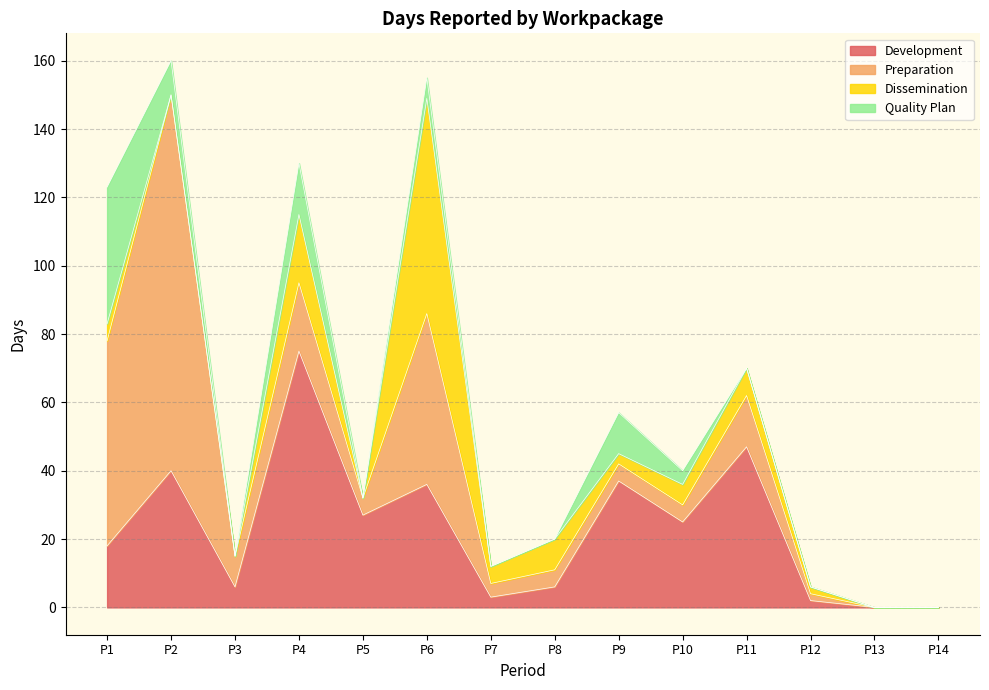

Is the value of Preparation at P6 greater than the value of Quality Plan at P1?

Yes